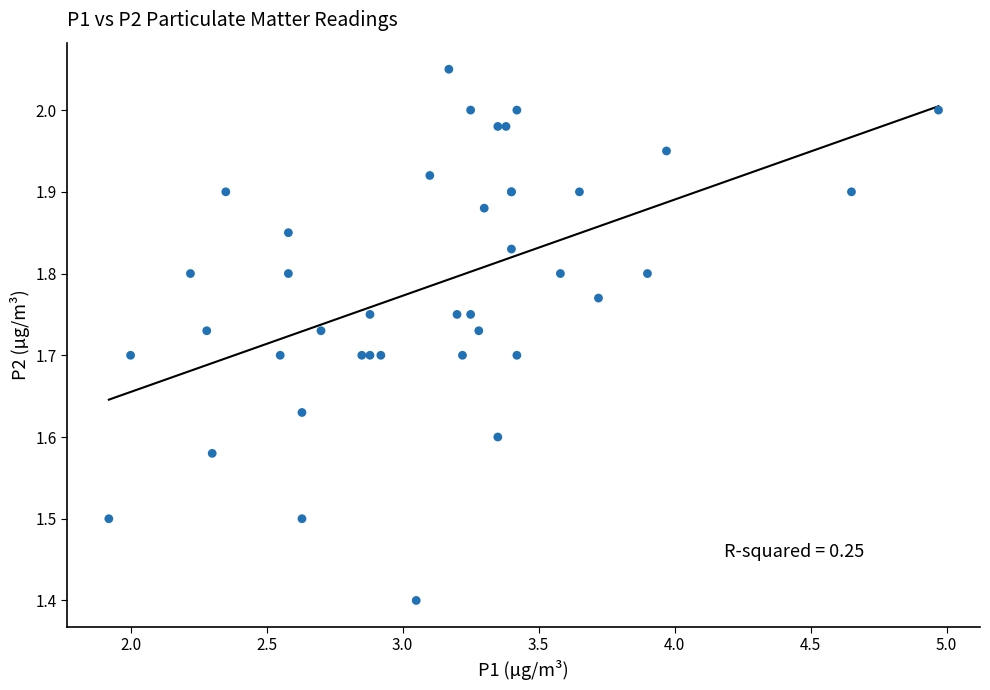

What Y value in the scatter plot is closest to 1?

1.4